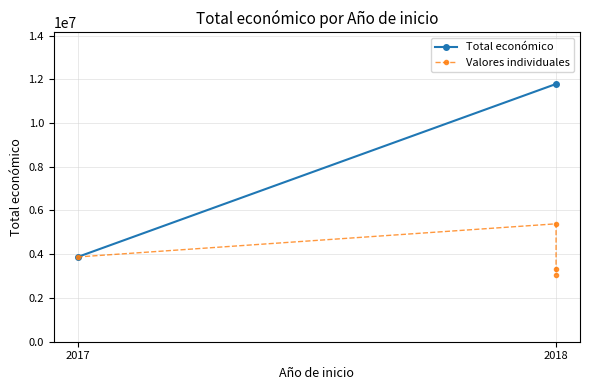

Is it true that the value at 2018 is 3051573?

True